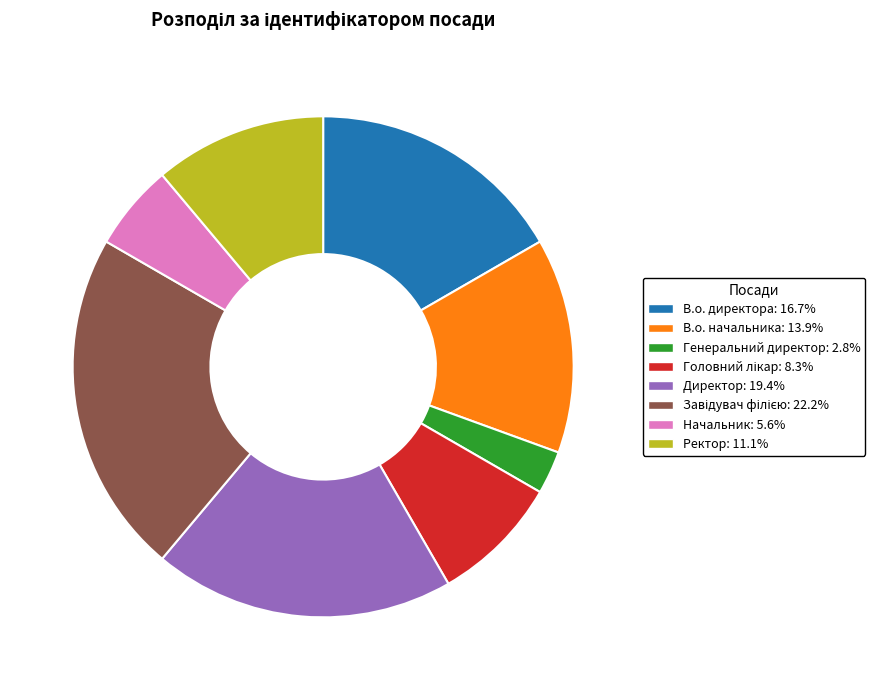

Is the sum of В.о. директора: 16.7% and Директор: 19.4% greater than half?

No